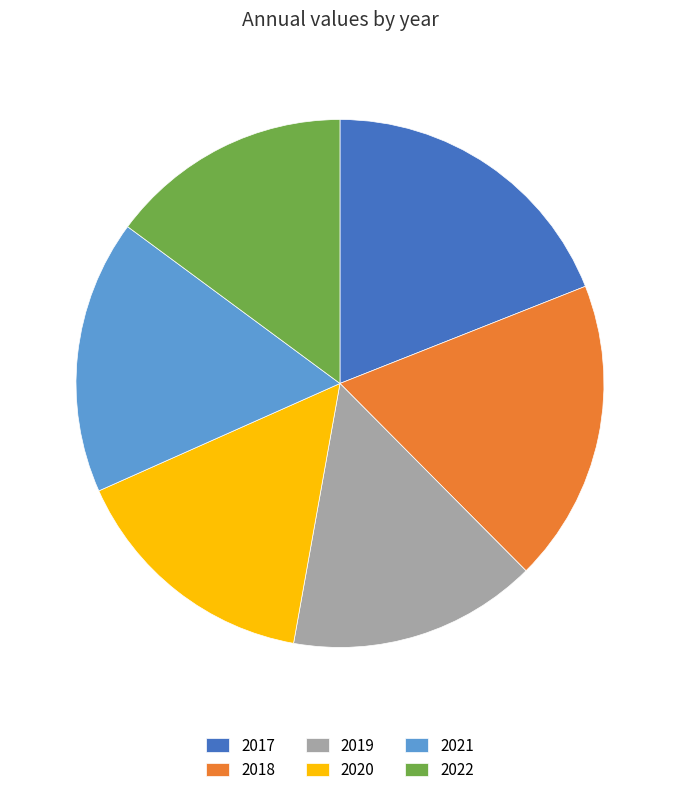

Approximately how many times larger is the value at 2017 compared to 2018?

1.0